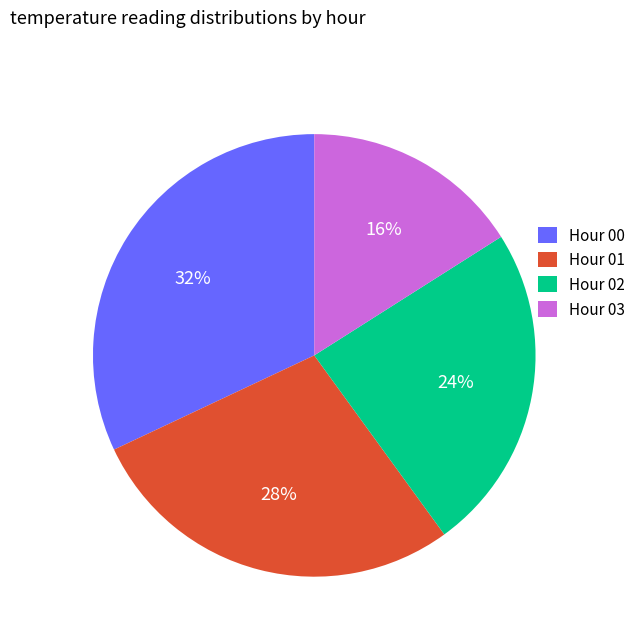

Combined, do Hour 01 and Hour 03 account for over 50%?

No